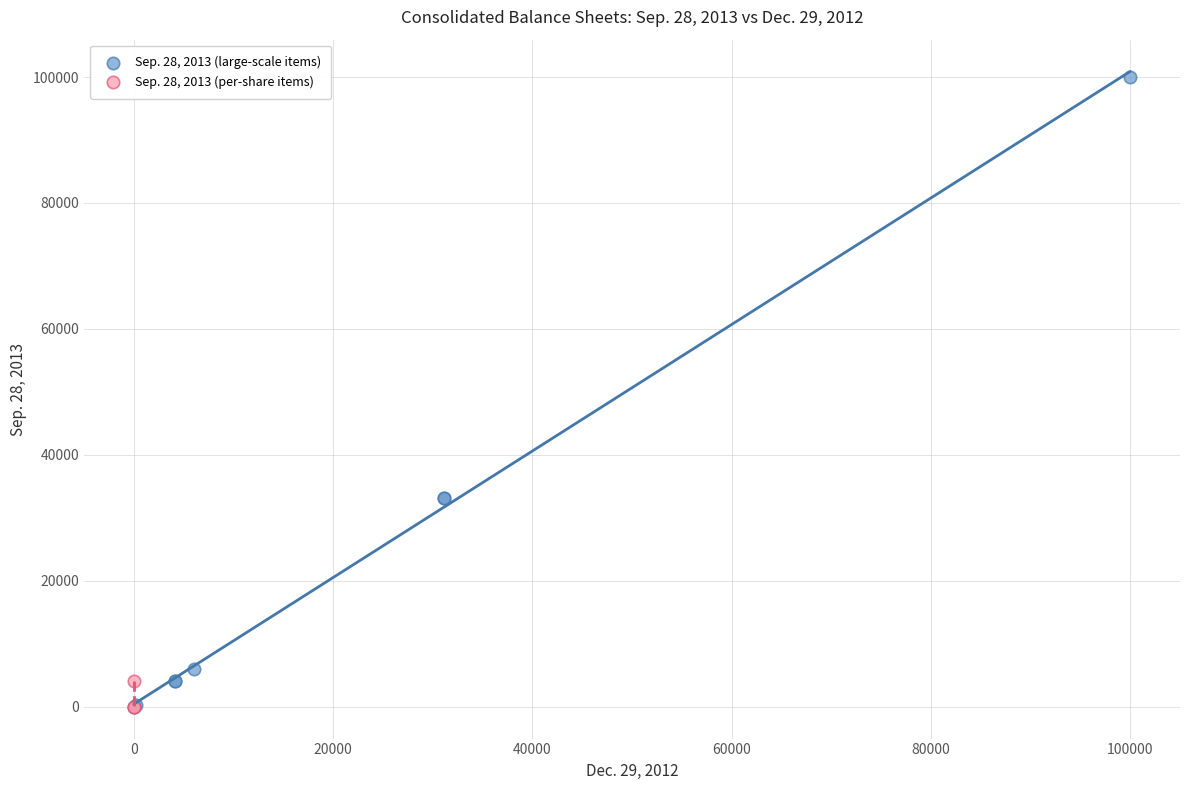

Which series contains the highest Y value?

Sep. 28, 2013 (large-scale items)